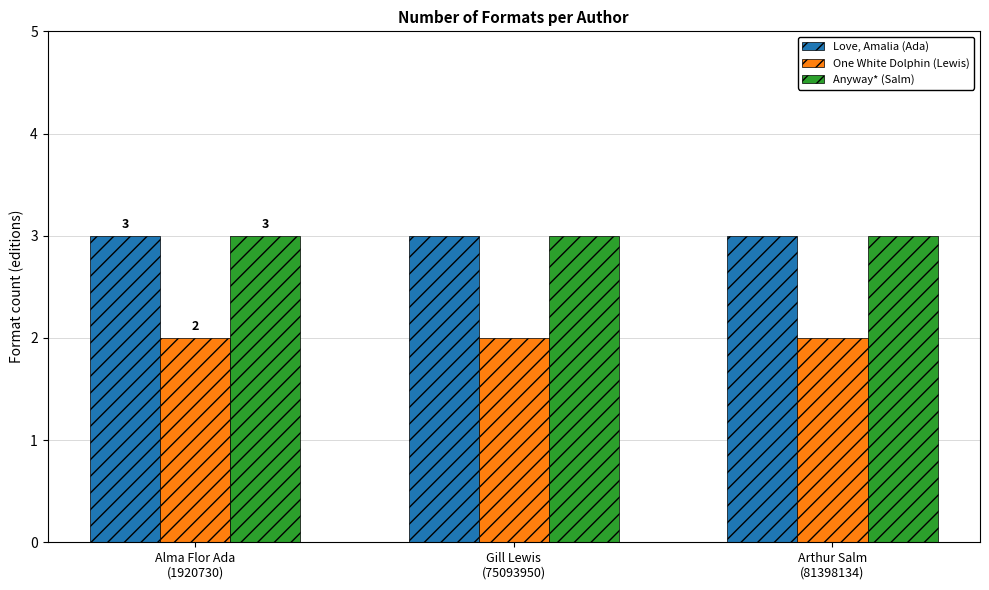

Does the chart contain any negative values?

No